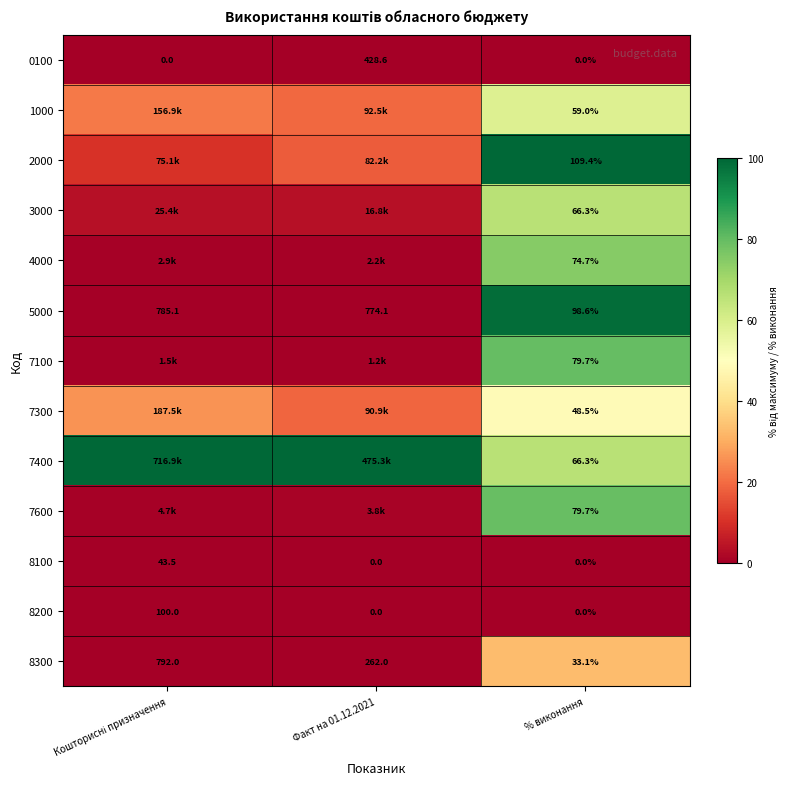

List the labels in order of 4000 value, smallest first.

Кошторисні призначення, Факт на 01.12.2021, % виконання